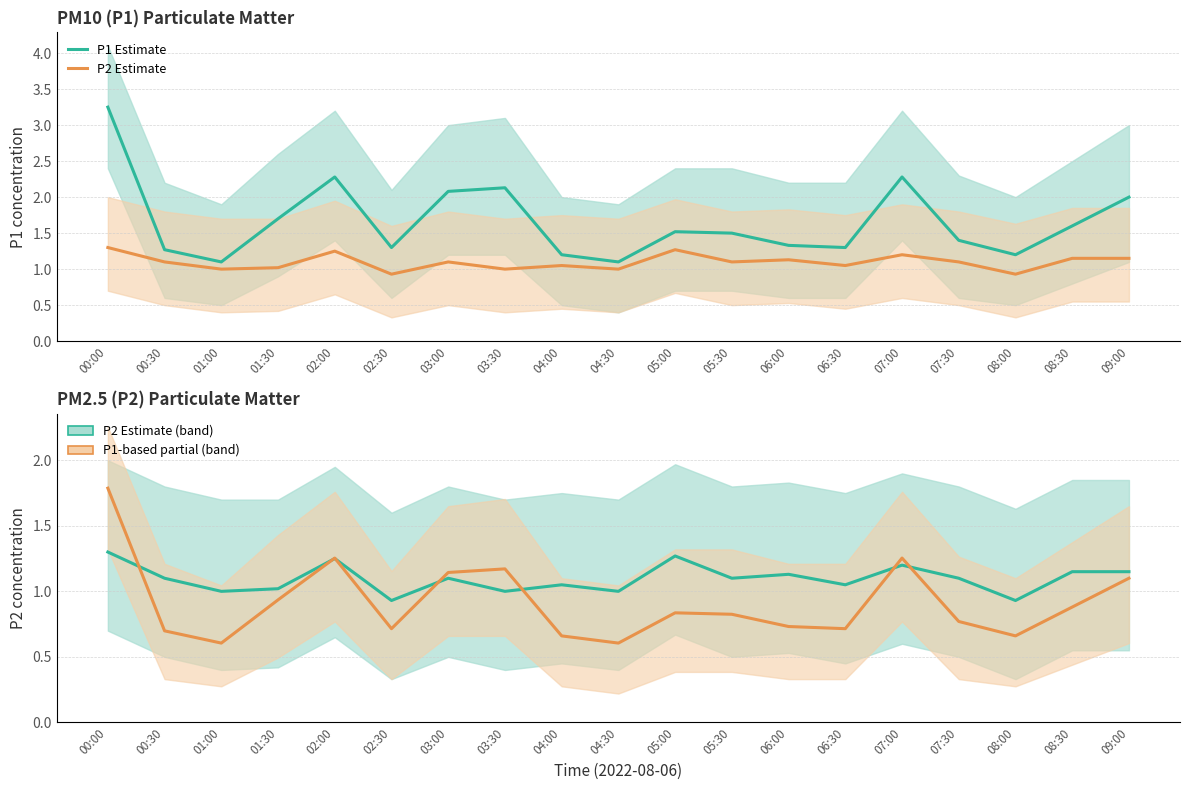

What is the label of the 15th point from the left?

07:00